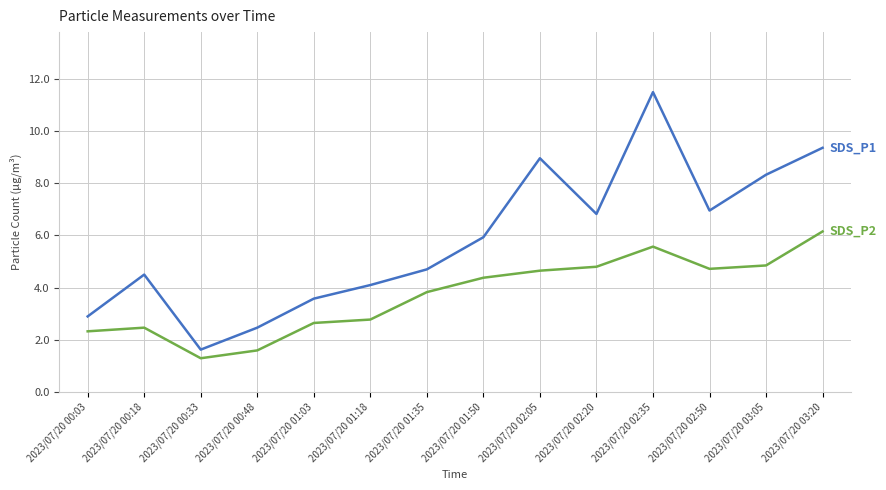

At which category does the chart reach its minimum across all series?

2023/07/20 00:33